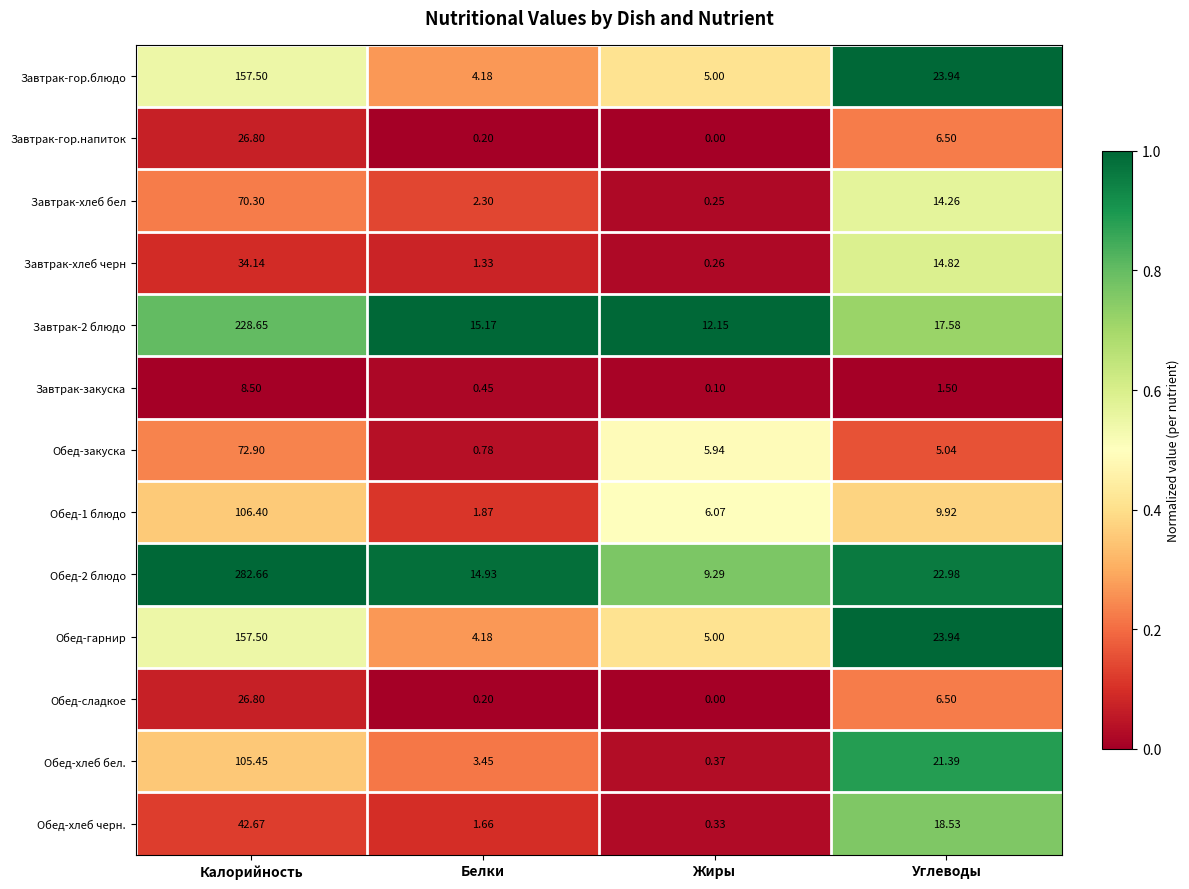

How many distinct data groups are displayed?

13